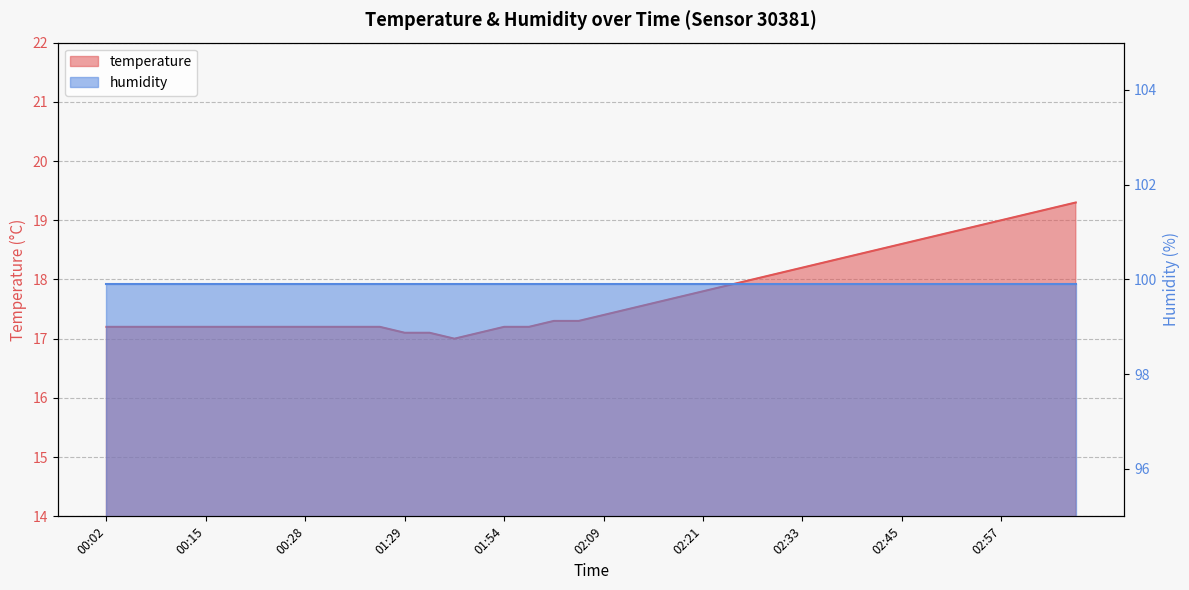

What is the label of the 11th point from the left?

00:34